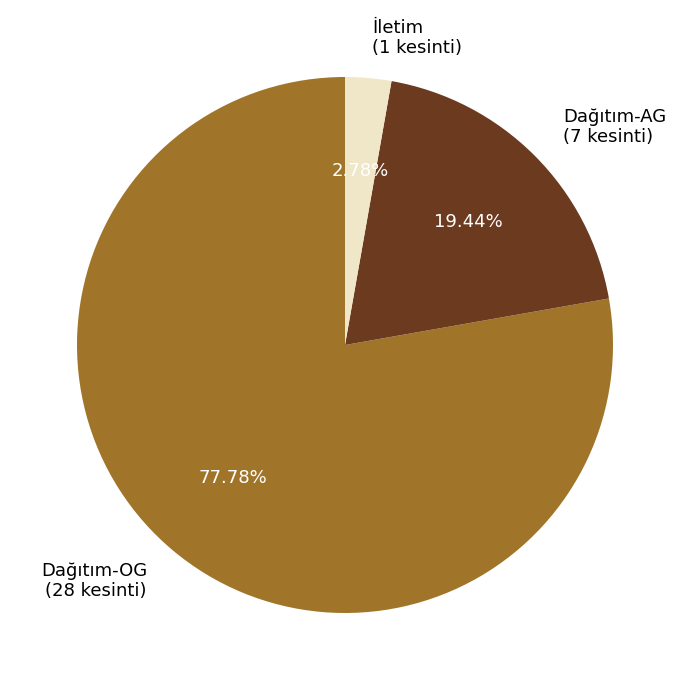

Approximately how many times larger is the value at Dağıtım-OG (28 kesinti) compared to Dağıtım-AG (7 kesinti)?

4.0